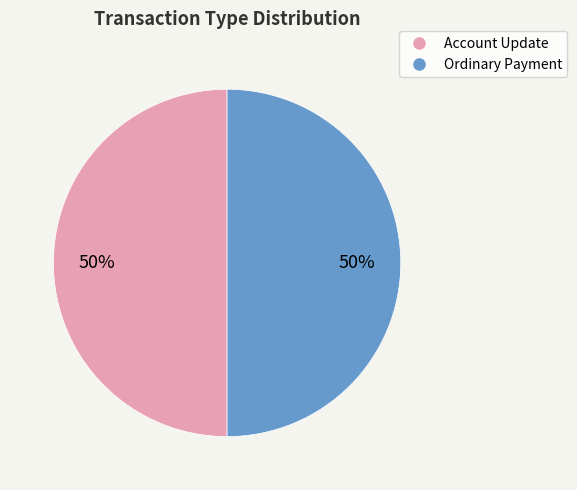

Do Account Update and Ordinary Payment together represent more than half of the pie?

Yes